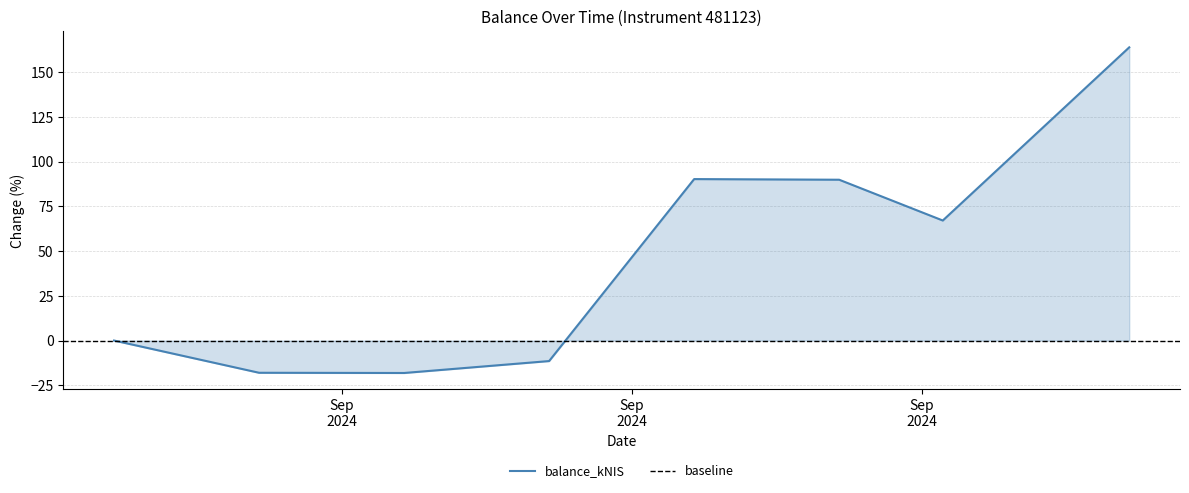

Reading right to left, extract all data points from this chart.

2024-10-10=164.0	2024-10-01=67.1	2024-09-26=89.9	2024-09-19=90.3	2024-09-12=-11.5	2024-09-05=-18.1	2024-08-29=-18.0	2024-08-22=0.0